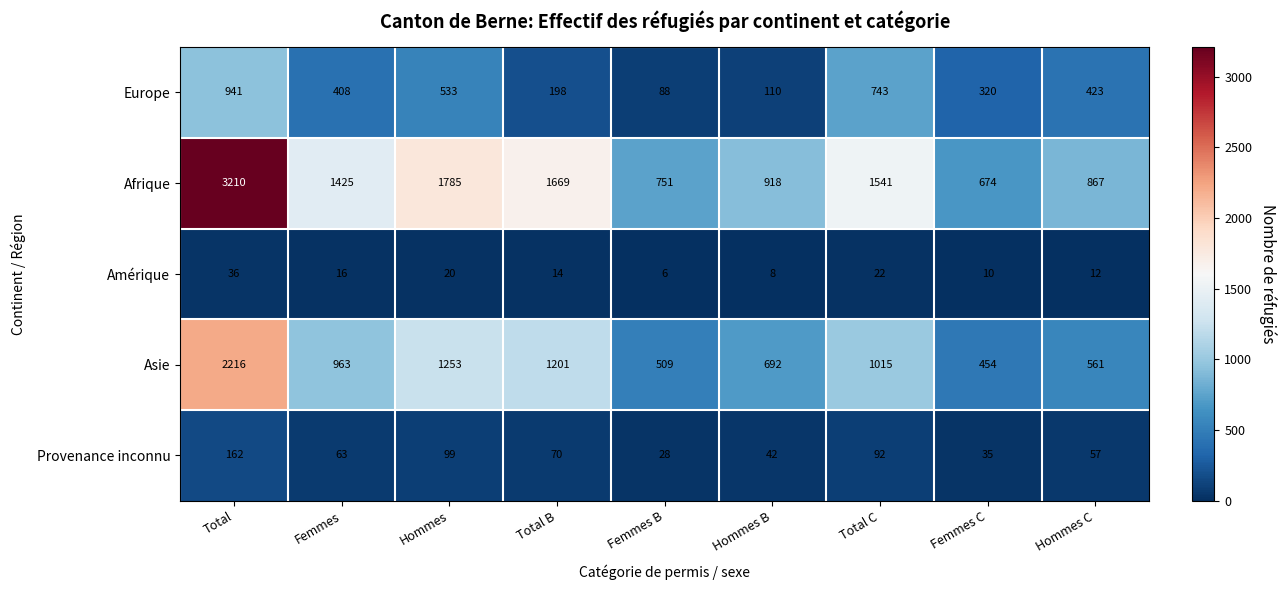

Rank the series at Total B from highest to lowest value.

Afrique, Asie, Europe, Provenance inconnu, Amérique